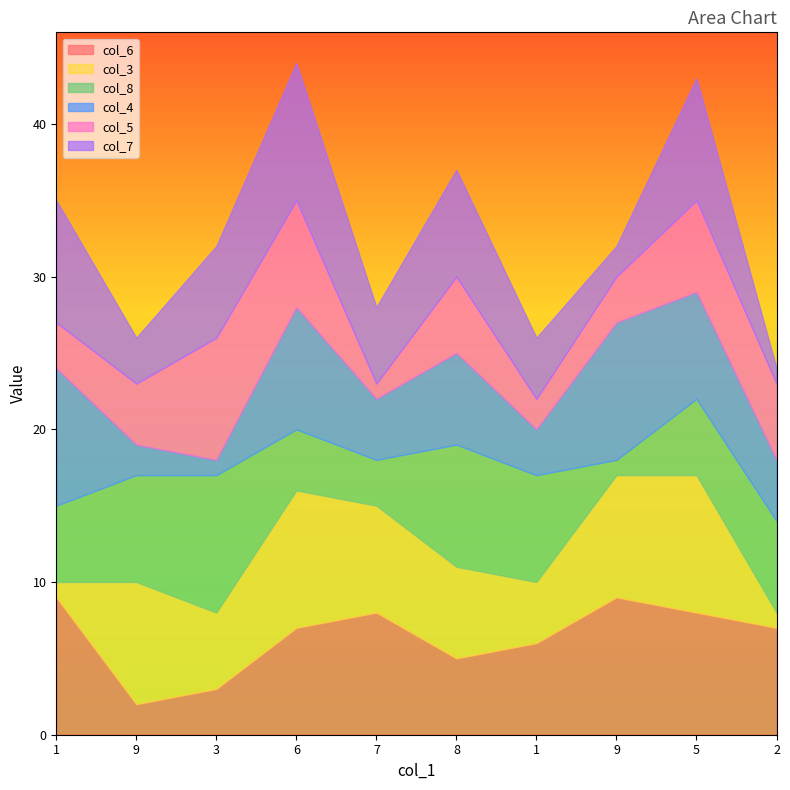

The col_4 series shows 7 at 5. True or false?

True